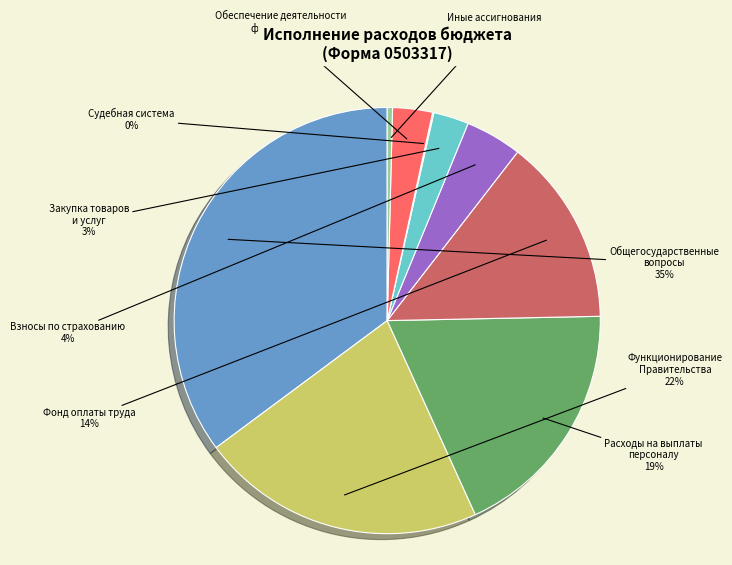

To the nearest percent, what is the difference between the largest and smallest slice percentages?

35%